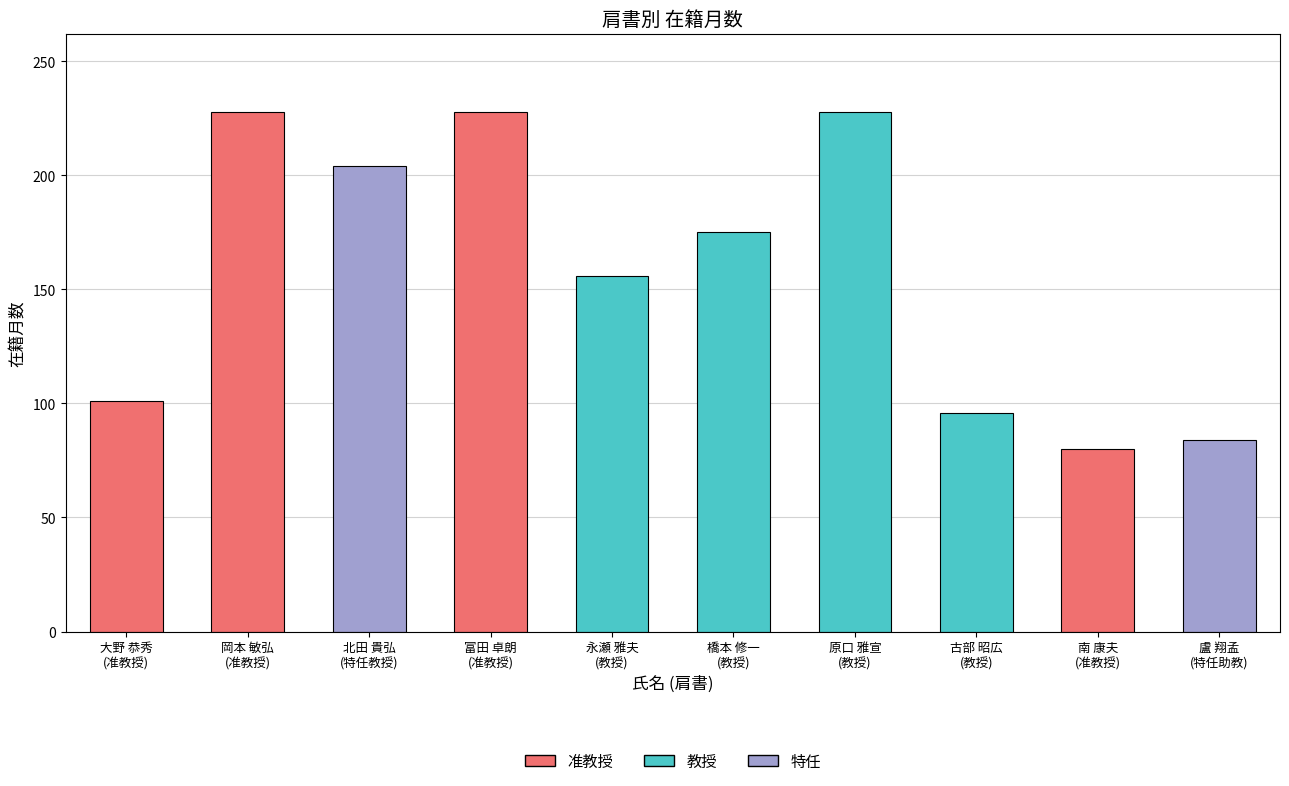

Does the chart contain any negative values?

No